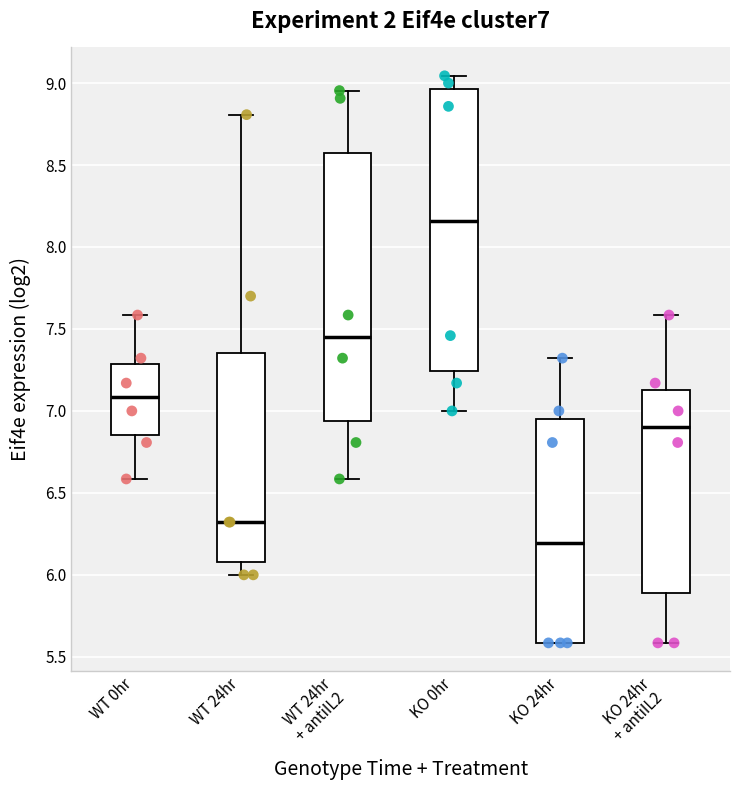

Where does the median line of the box for KO 0hr sit on the y-axis? The values are not printed on the chart, so give them approximately, as read against the axis.

8.15